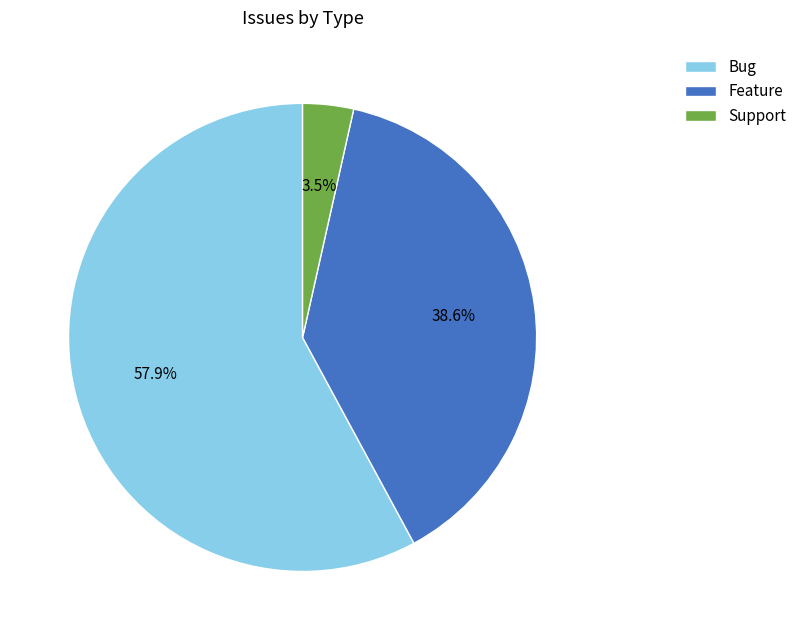

Rank the categories by value from lowest to highest.

Support, Feature, Bug